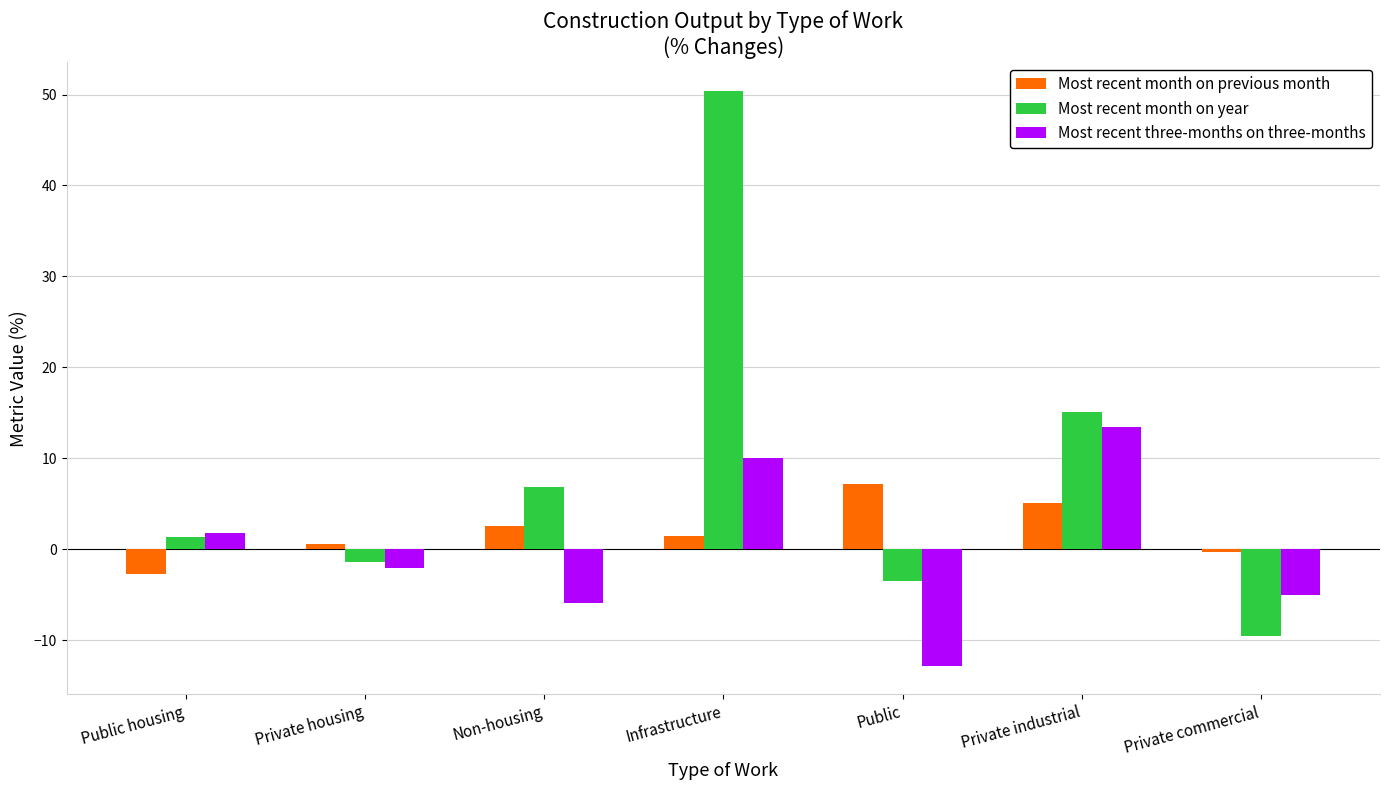

Which series has the largest total across all categories?

Most recent month on year